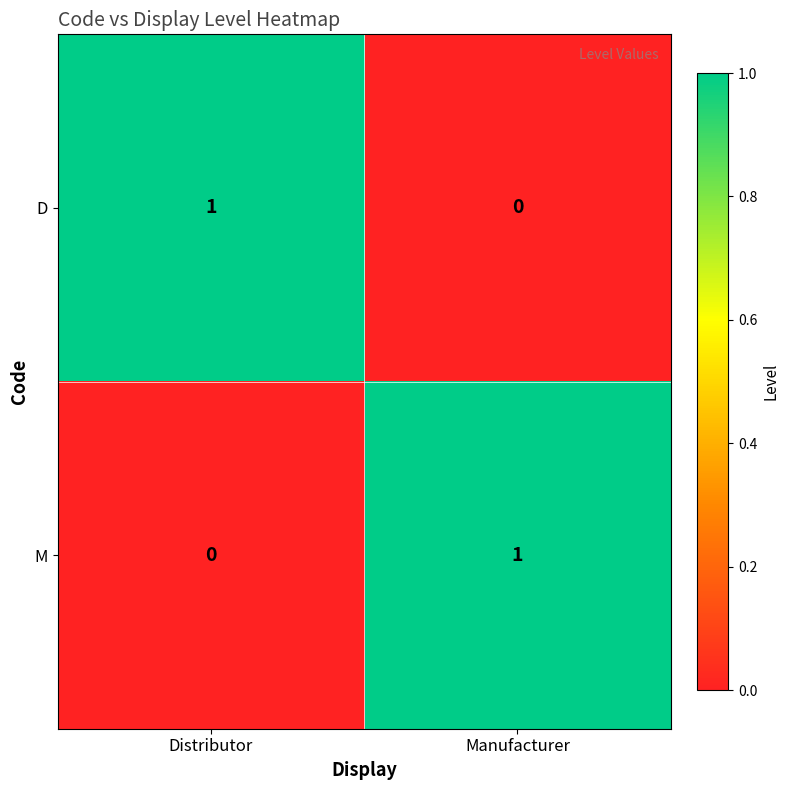

True or false: D has a value of 1 at Distributor.

True